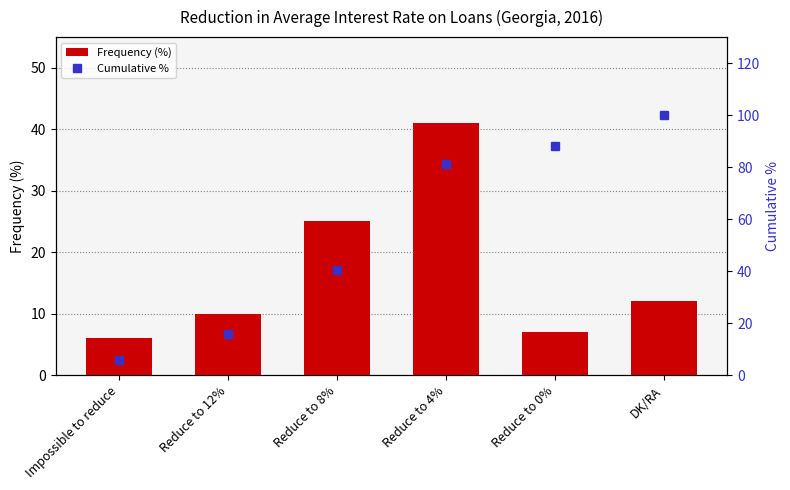

What is the value of the Cumulative % bar at the 3rd from the left?

40.6